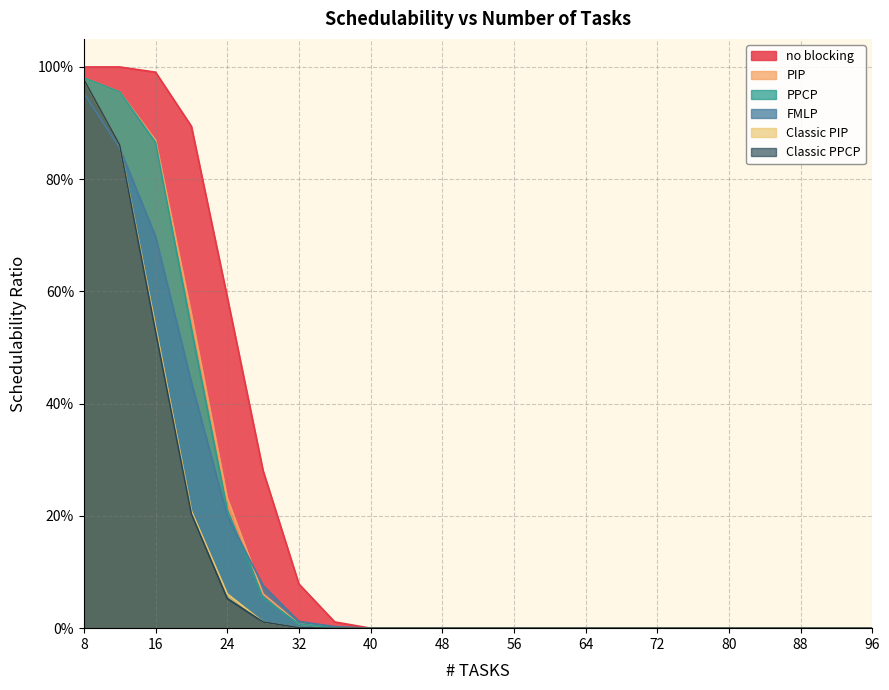

What is the difference between the PIP values at 8 and 28?

0.9